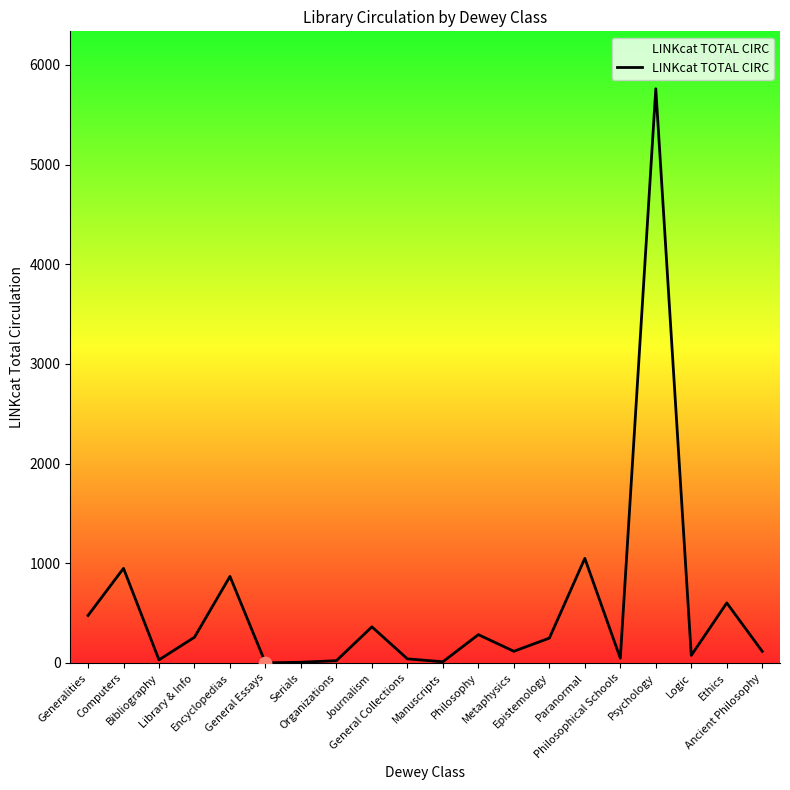

Approximately how many times larger is the value at Ancient Philosophy compared to Ethics?

0.2